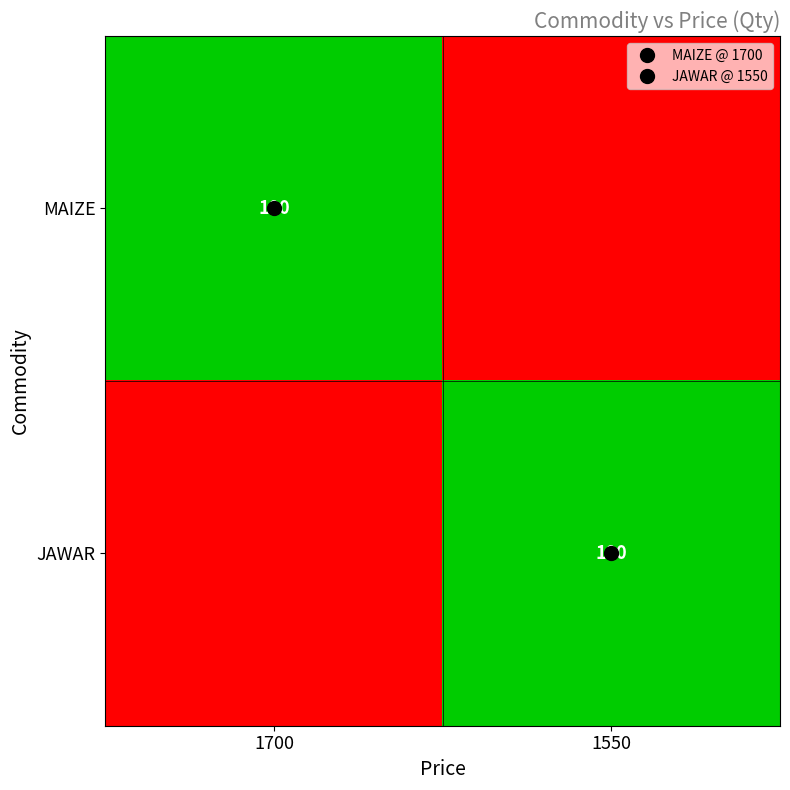

Rank the series at 1550 from highest to lowest value.

JAWAR, MAIZE